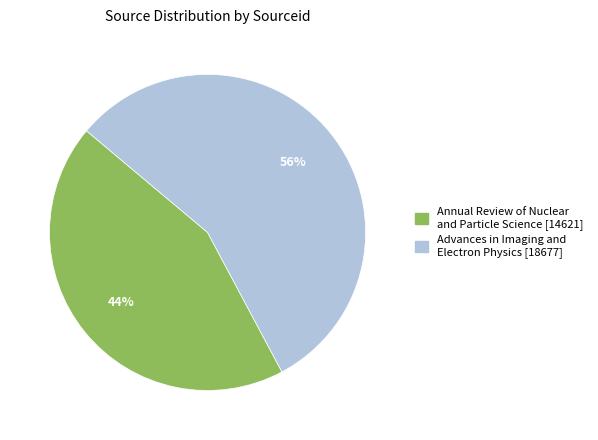

What is the ratio of the value at Advances in Imaging and Electron Physics [18677] to the value at Annual Review of Nuclear and Particle Science [14621]?

1.3